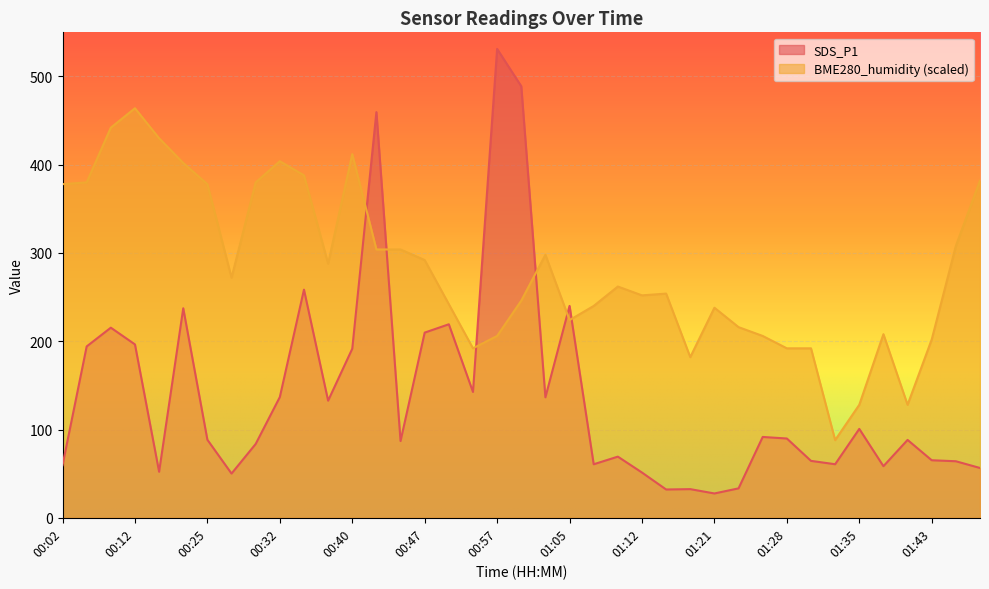

What is the spread (max minus min) of values at 01:38?

149.6